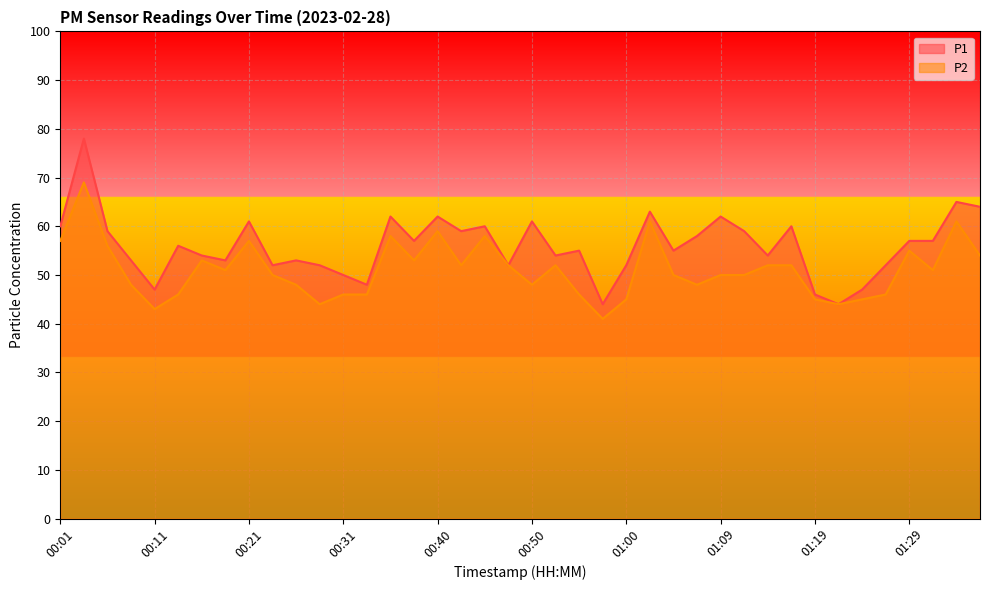

What is the maximum value shown in the chart?

78